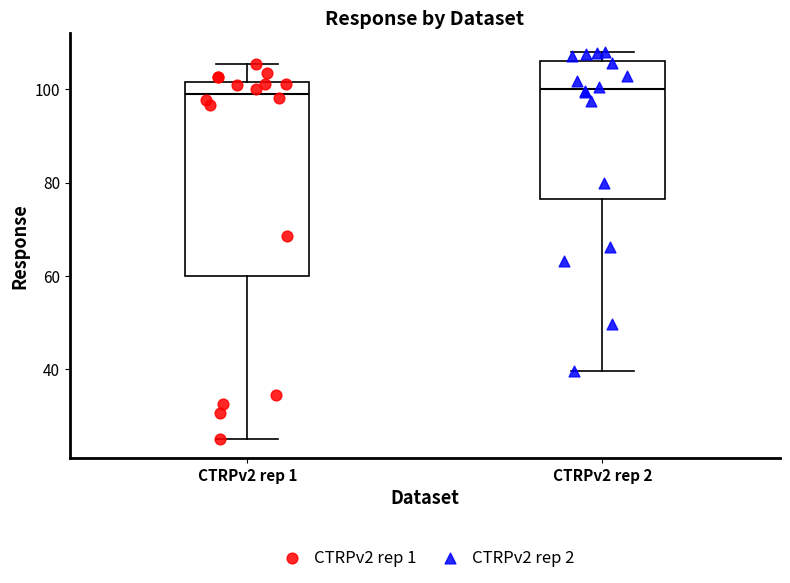

Where is the lower edge of the box for CTRPv2 rep 2 on the y-axis? The values are not printed on the chart, so give them approximately, as read against the axis.

76